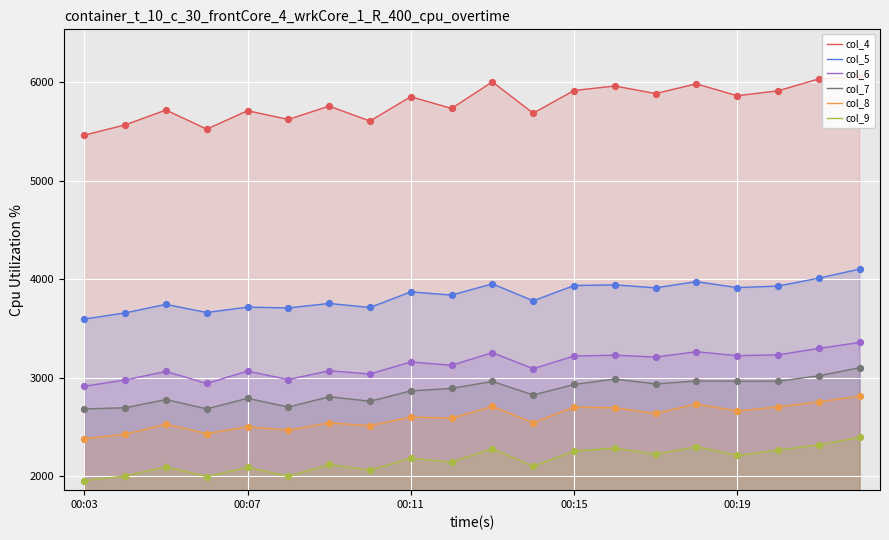

True or false: col_5 and col_8 intersect in this chart.

False